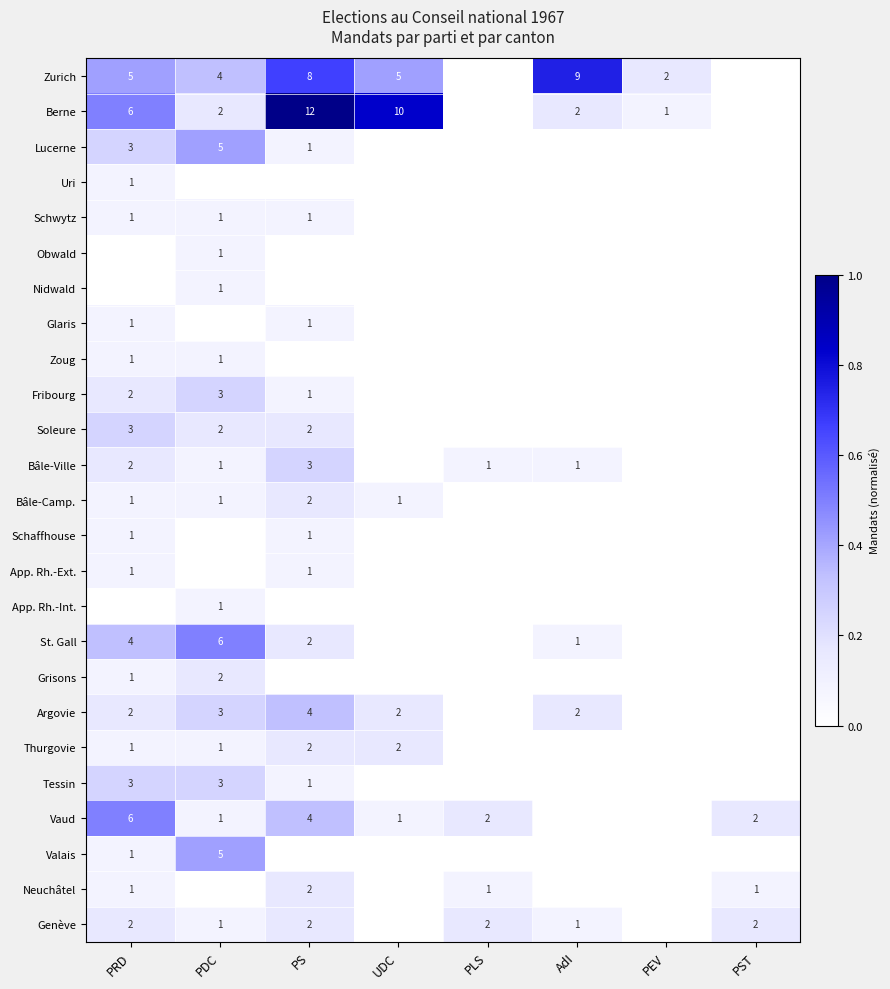

What is the sum of the Berne values at PRD and PEV?

7